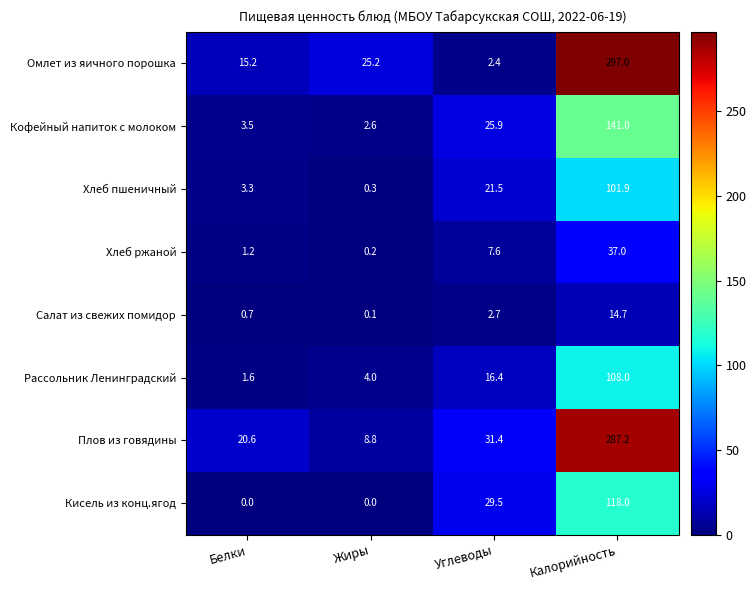

What is the difference between the maximum and minimum values in the Плов из говядины series?

278.4